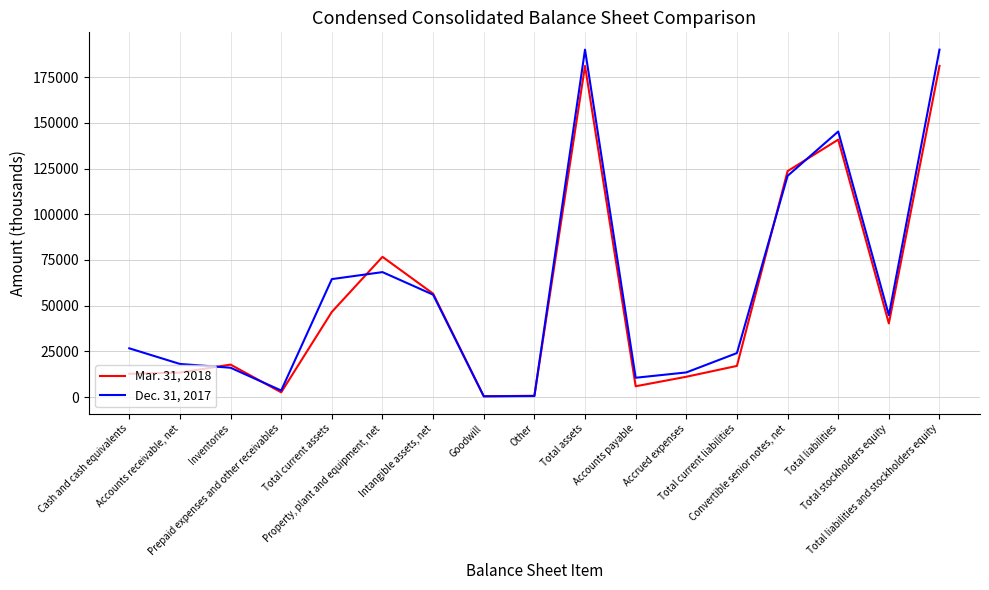

List the series in order of their peak value, lowest first.

Mar. 31, 2018, Dec. 31, 2017